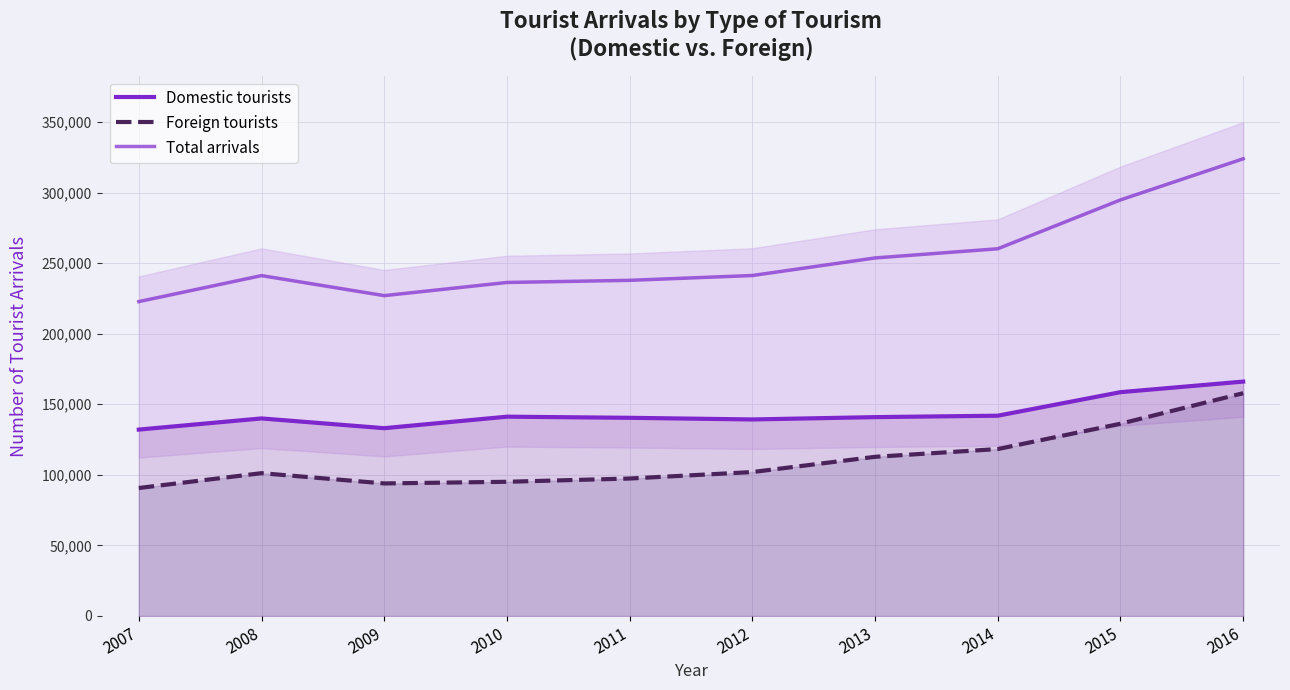

What is the value of the Domestic tourists point at the 4th from the left?

141201